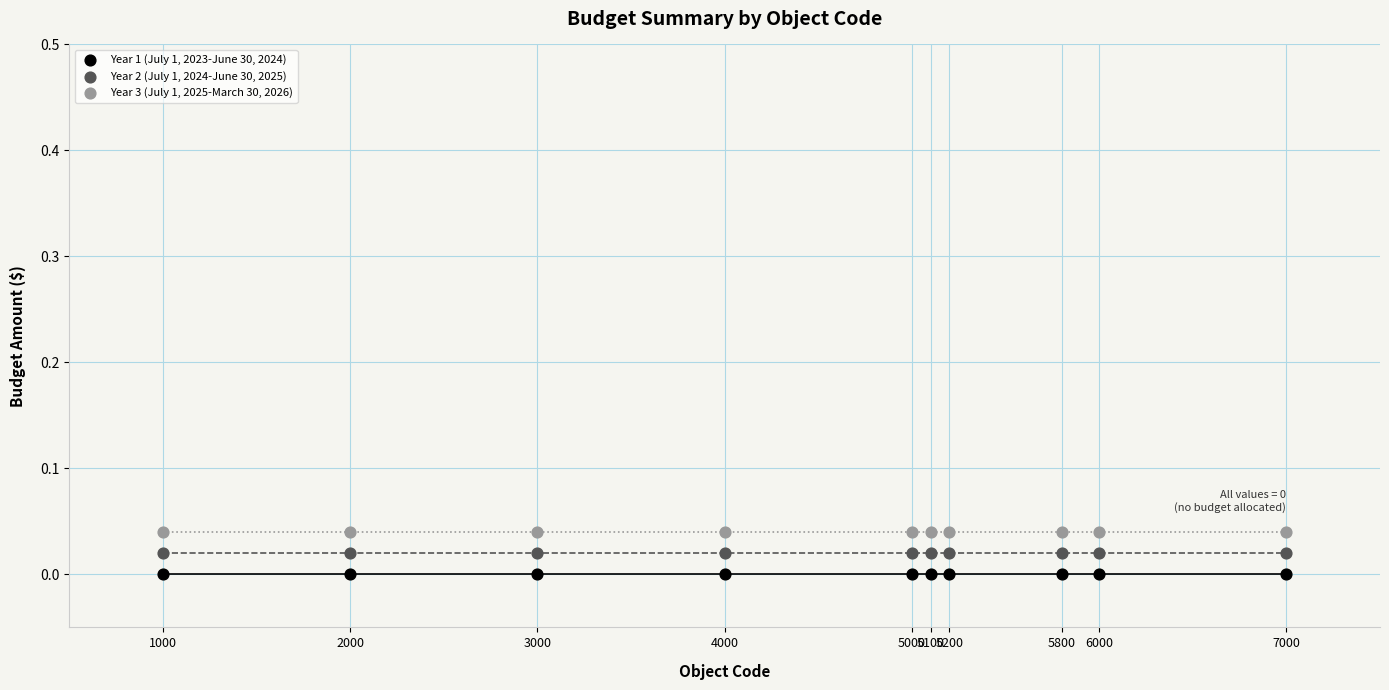

What are all the series names shown in the legend?

Year 1 (July 1, 2023-June 30, 2024), Year 2 (July 1, 2024-June 30, 2025), Year 3 (July 1, 2025-March 30, 2026)